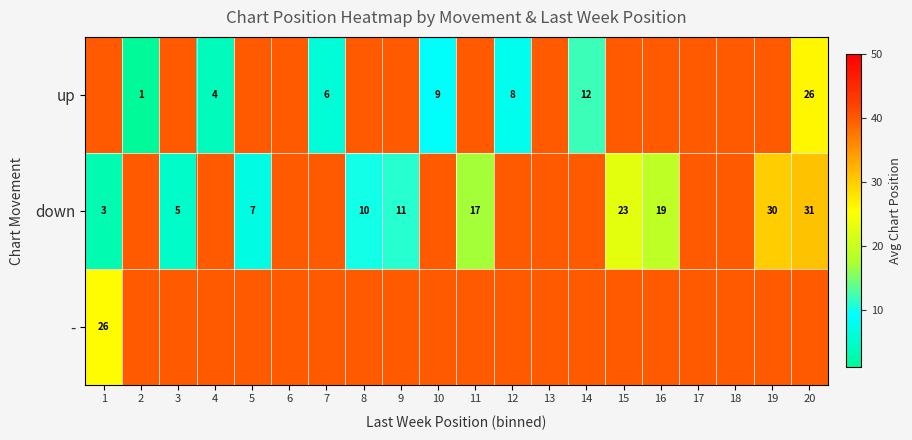

What is the sum of the down values at 1 and 20?

34